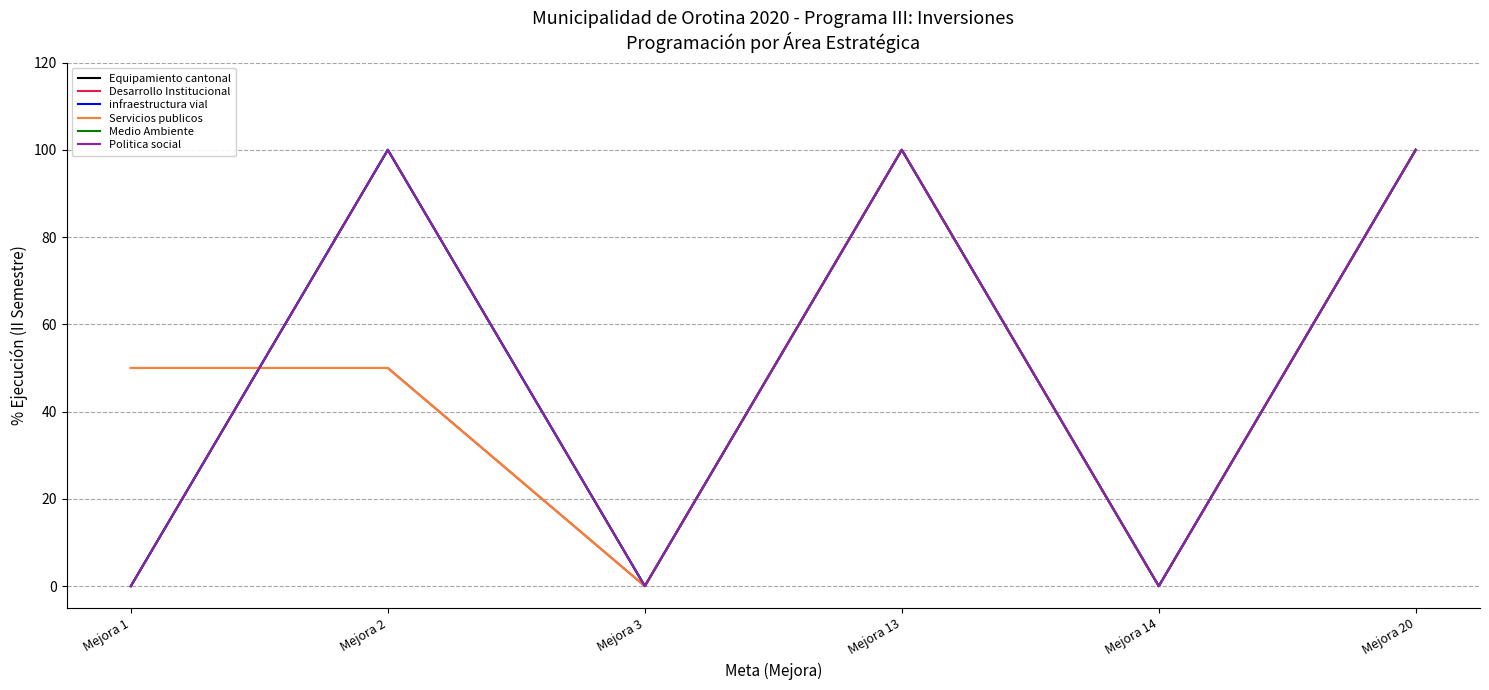

In Equipamiento cantonal, how many points are lower than both neighbors (excluding endpoints)?

2